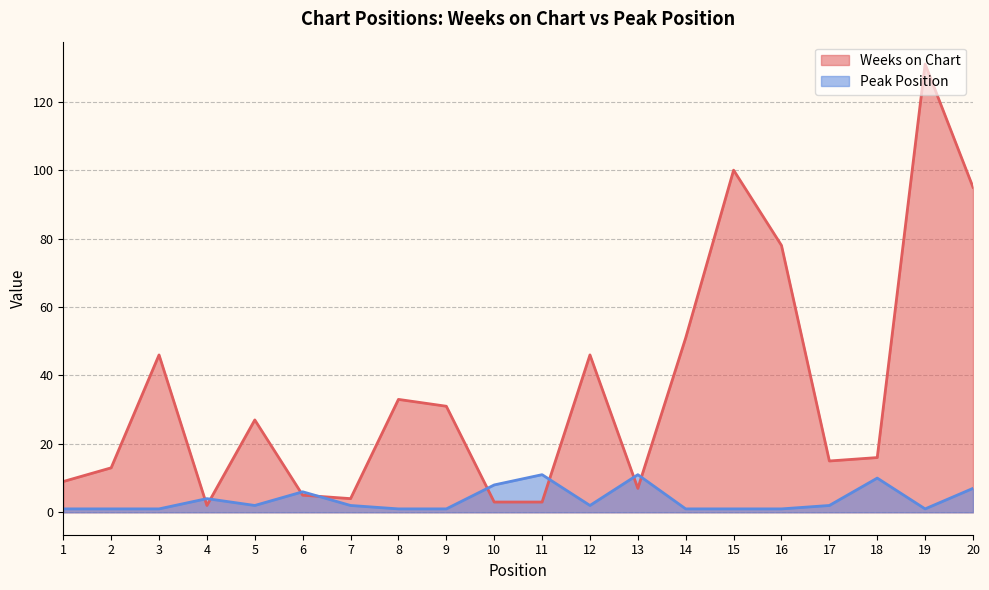

Which series changed the most between 6 and 10?

Weeks on Chart